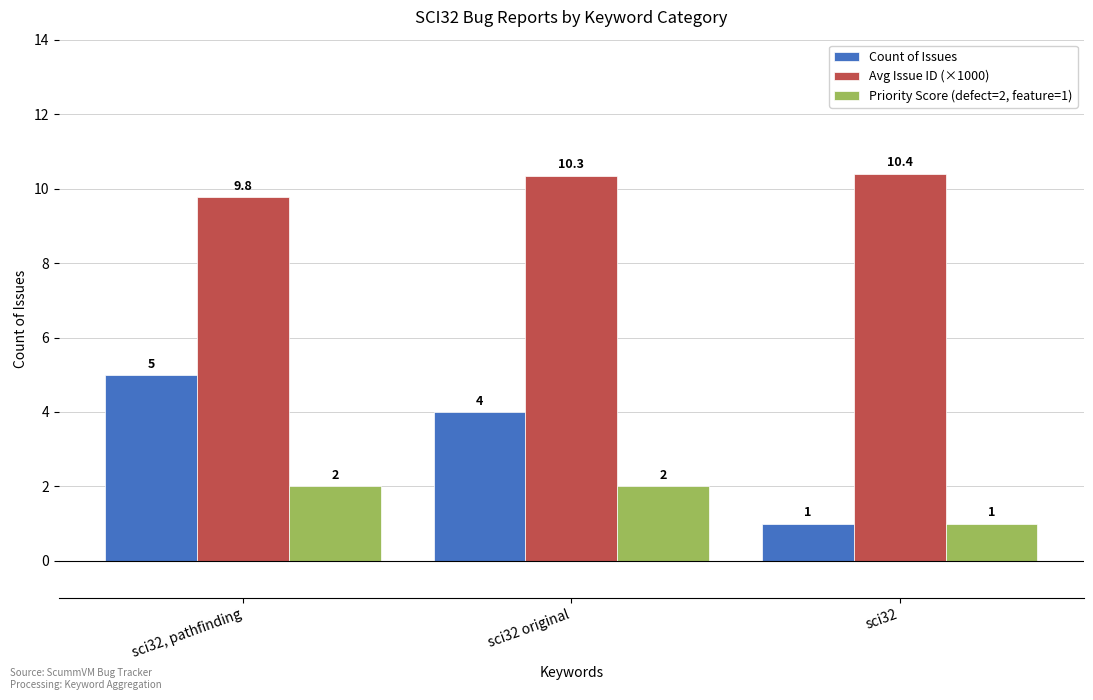

What is the label of the 1st bar from the left?

sci32, pathfinding